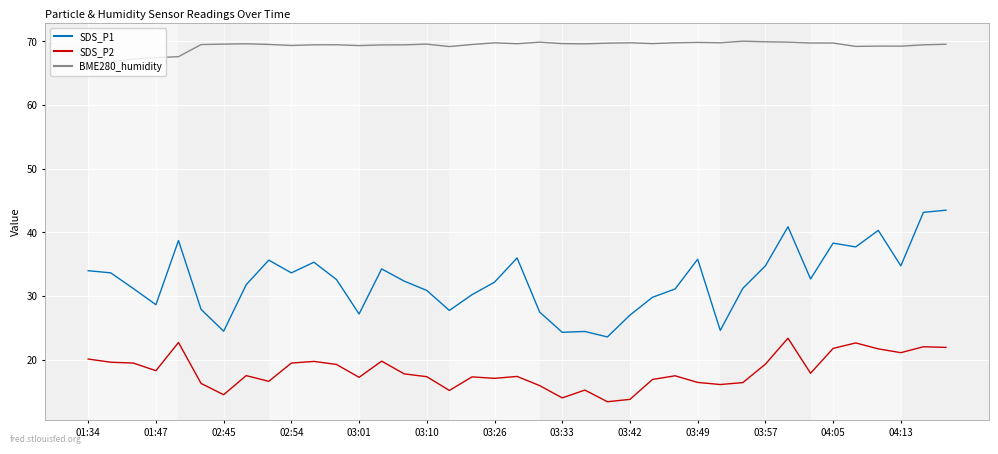

Which series has the largest range (max minus min)?

SDS_P1